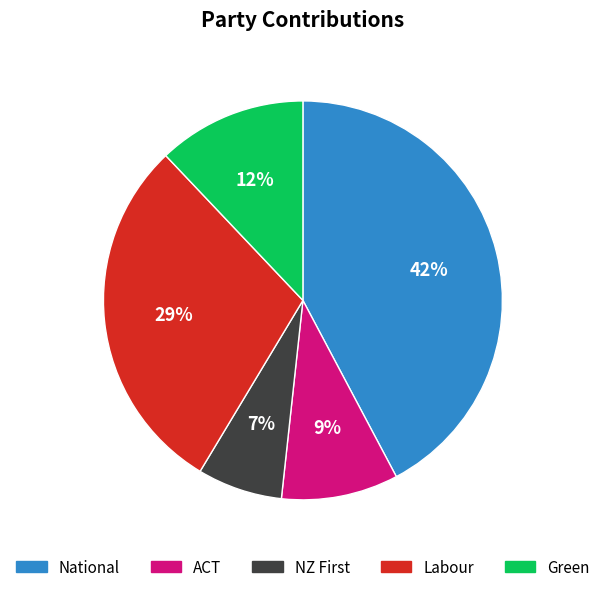

Is it true that ACT is 1% of the pie?

False